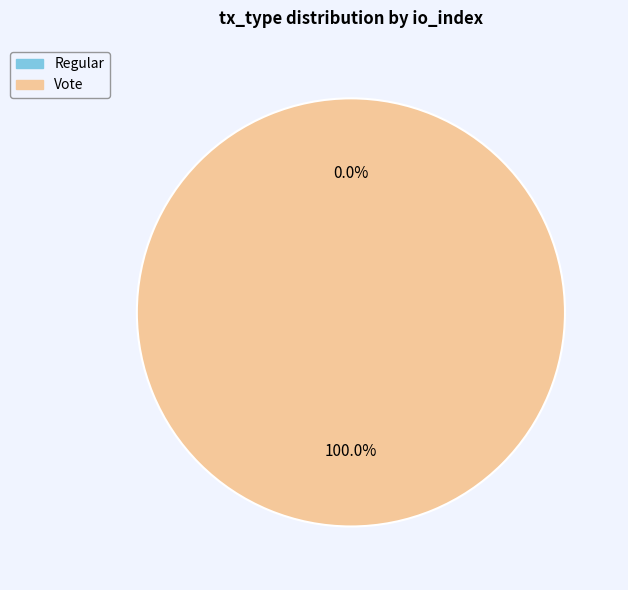

Which slice is the largest?

Vote